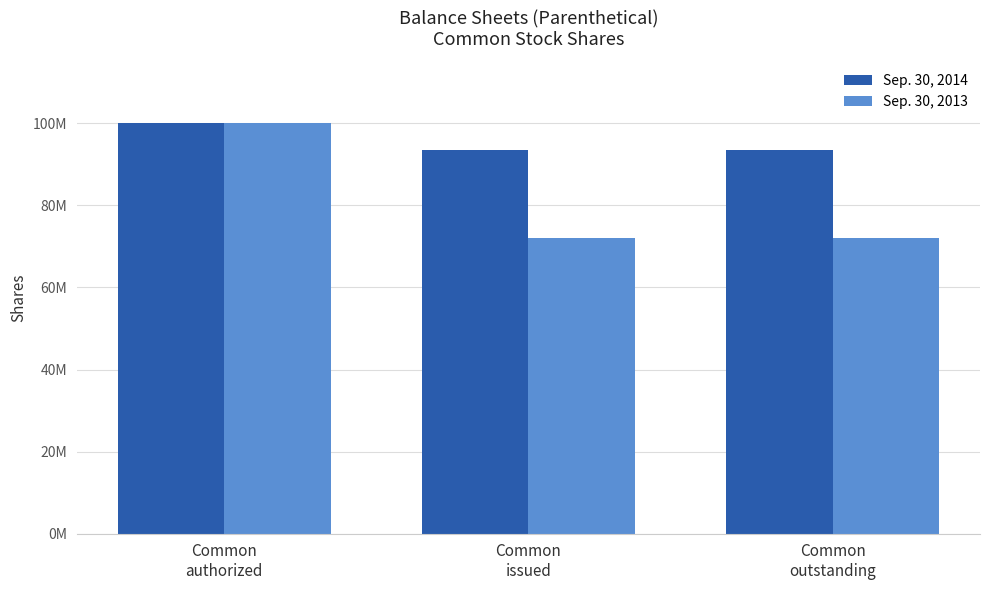

Does the chart contain stacked bars?

No